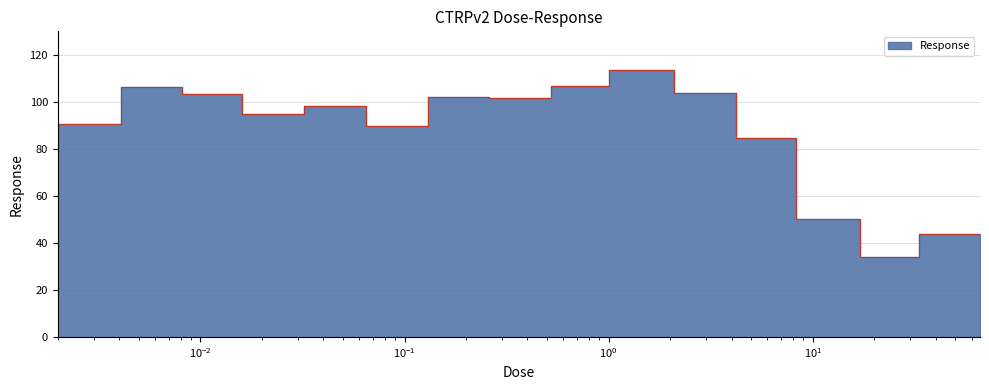

Count the number of categories in the chart.

16